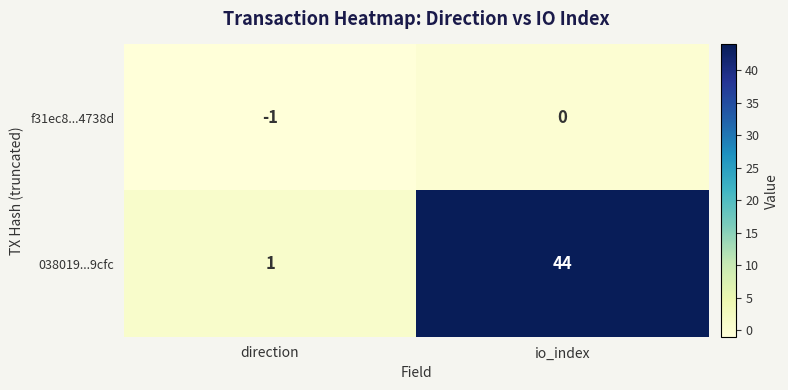

Is the value of 038019...9cfc at direction greater than the value of f31ec8...4738d at direction?

Yes